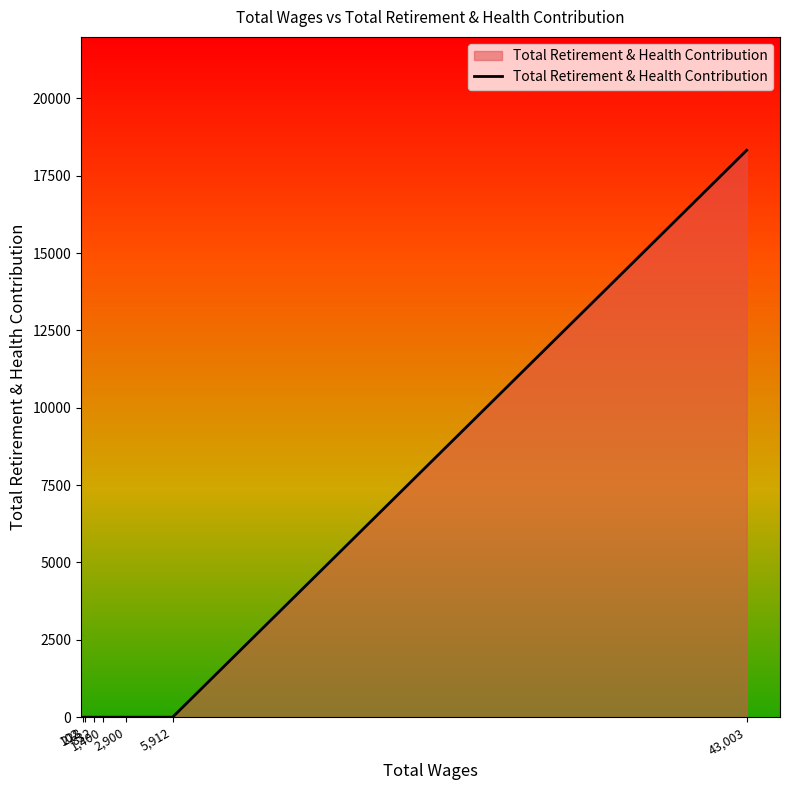

What is the average value?

2617